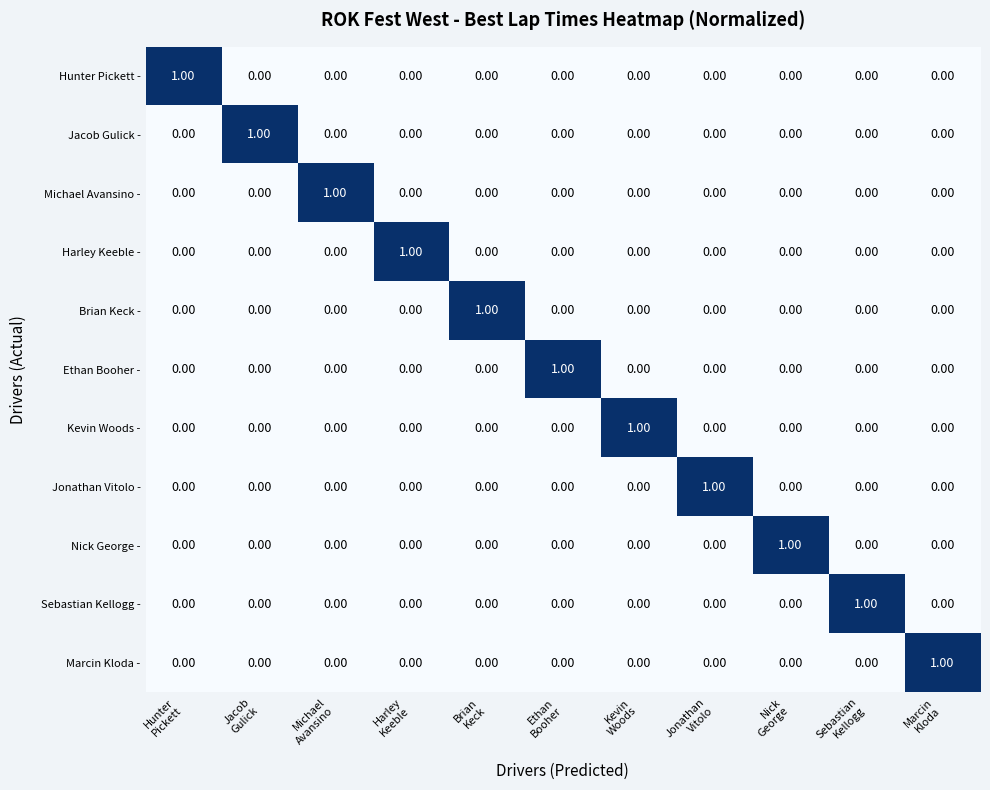

At how many categories does at least one series exceed 0?

11